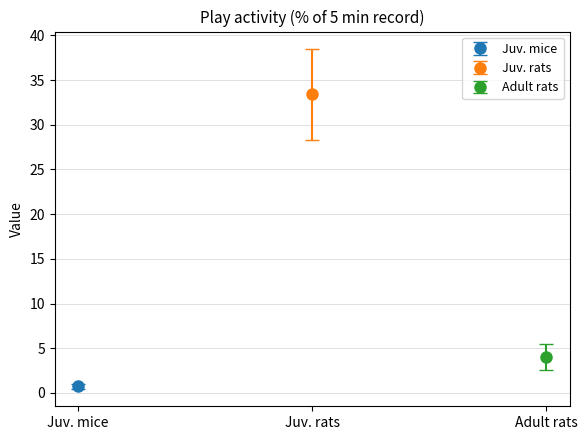

List the series in order of their peak value, lowest first.

Juv. mice, Adult rats, Juv. rats